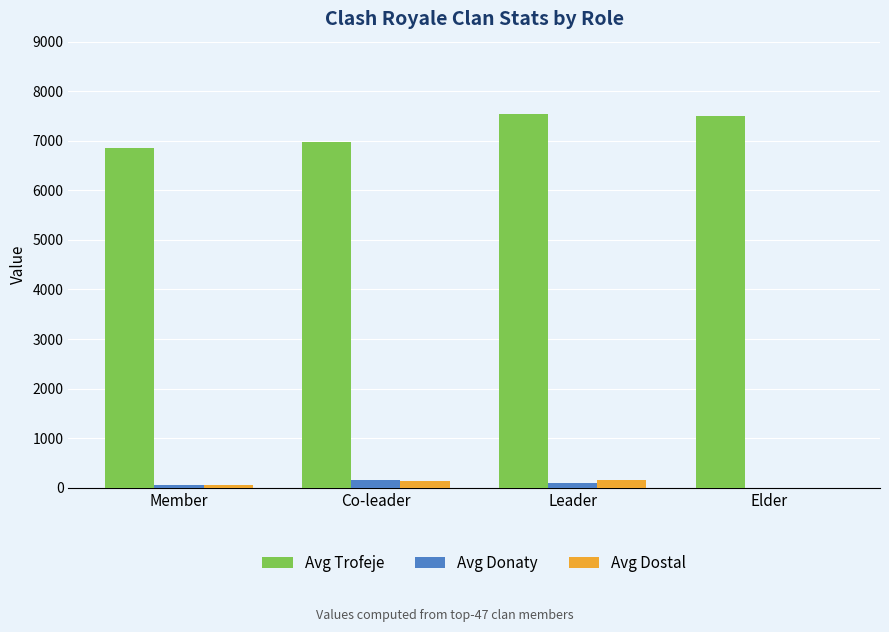

How many groups of bars are there?

4